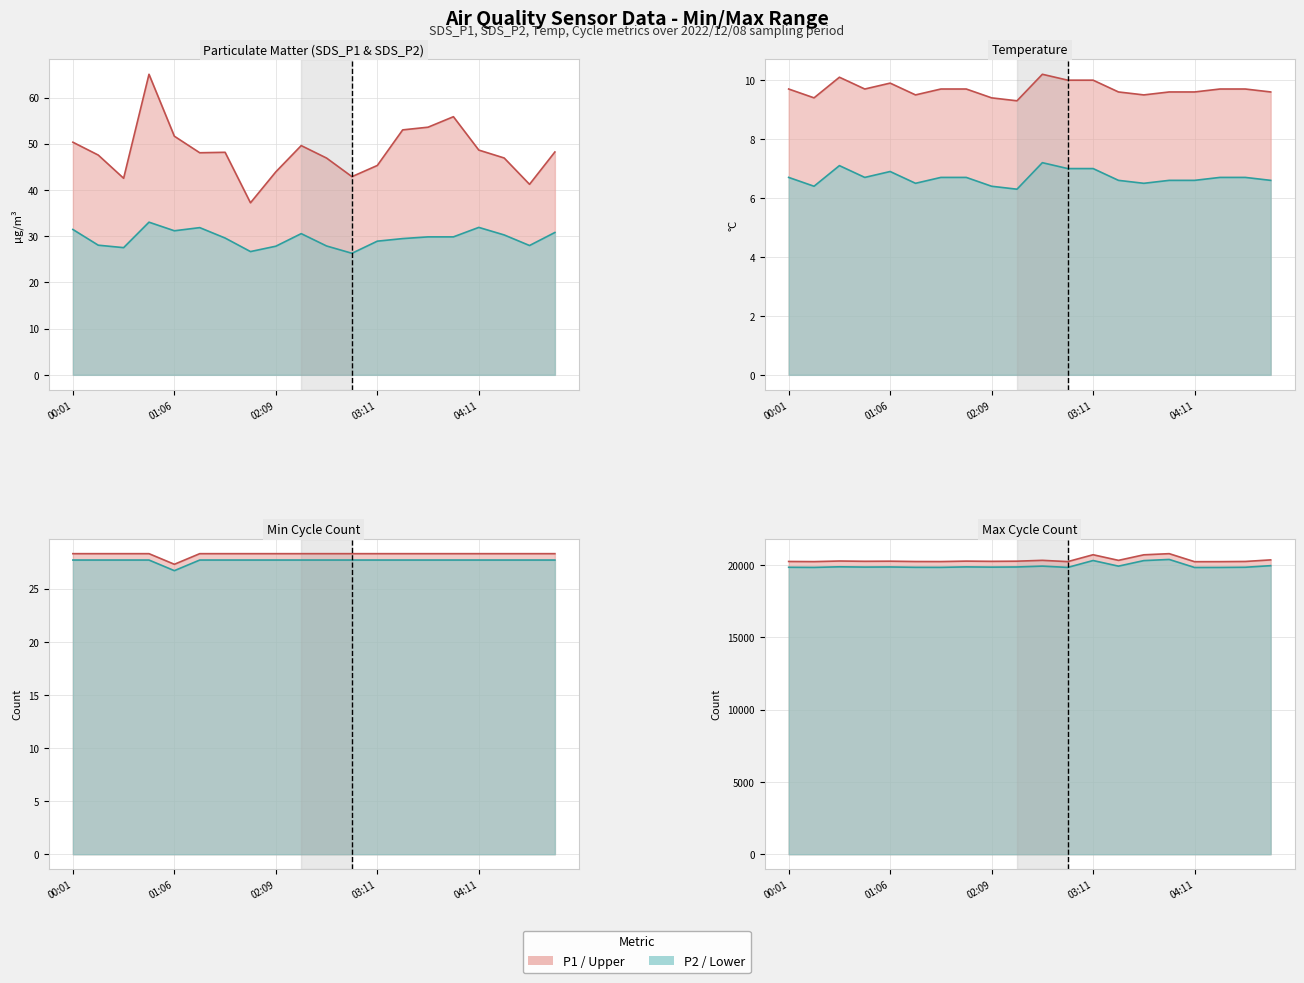

At how many categories does at least one series exceed 4483?

20